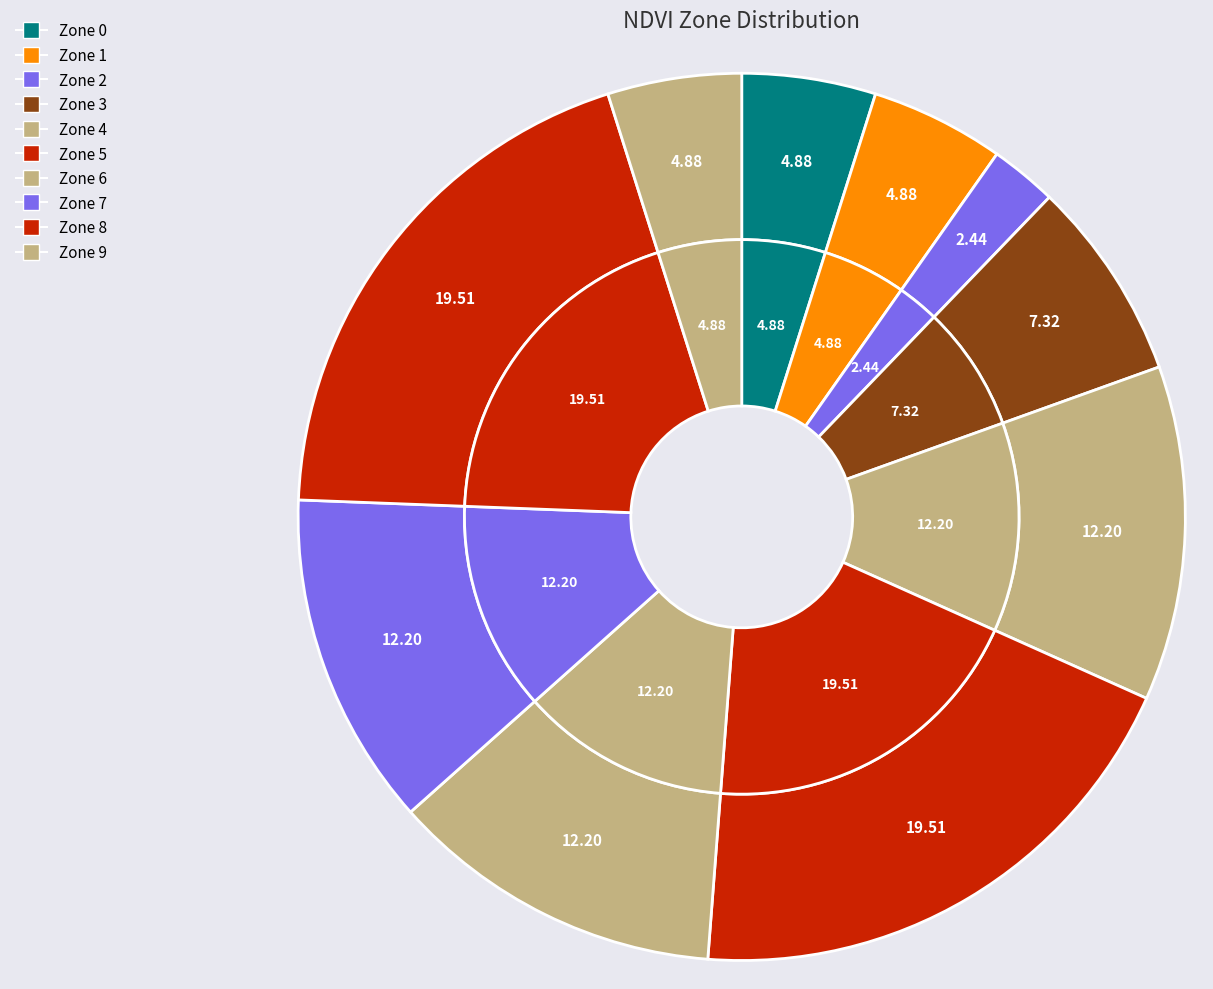

Is it true that Zone 2 is 12% of the pie?

False